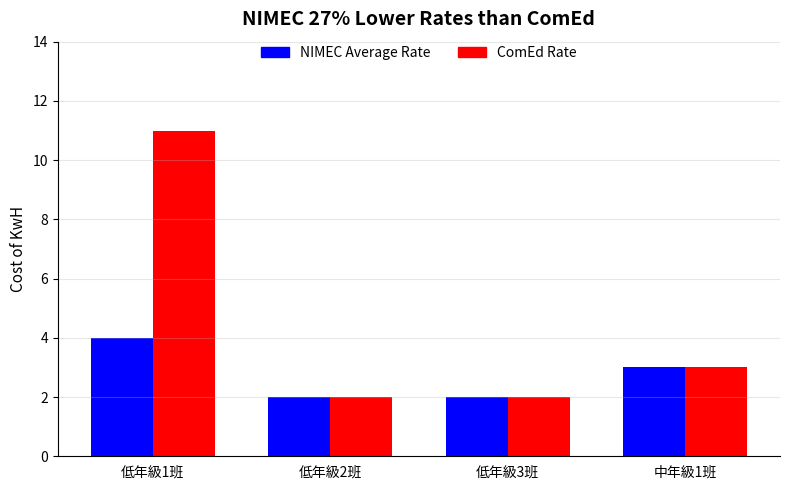

Reading left to right, what are all the values shown in this chart?

NIMEC Average Rate: 低年級1班=4	低年級2班=2	低年級3班=2	中年級1班=3
ComEd Rate: 低年級1班=11	低年級2班=2	低年級3班=2	中年級1班=3